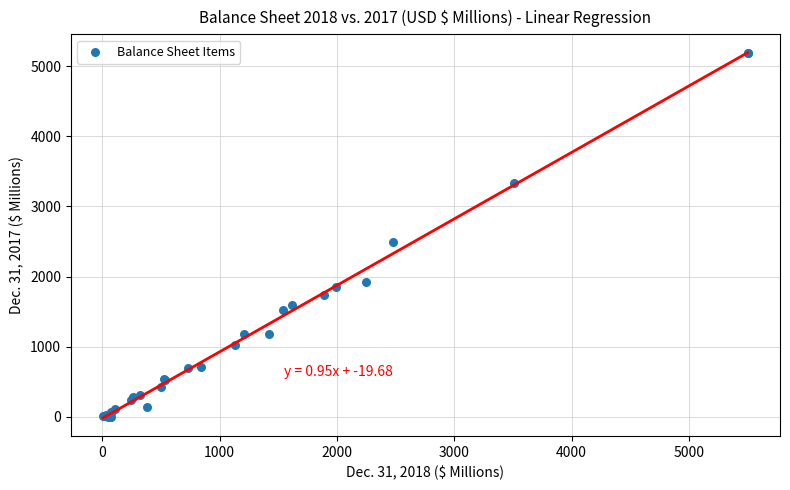

What Y value in the scatter plot is closest to 2592?

2495.7